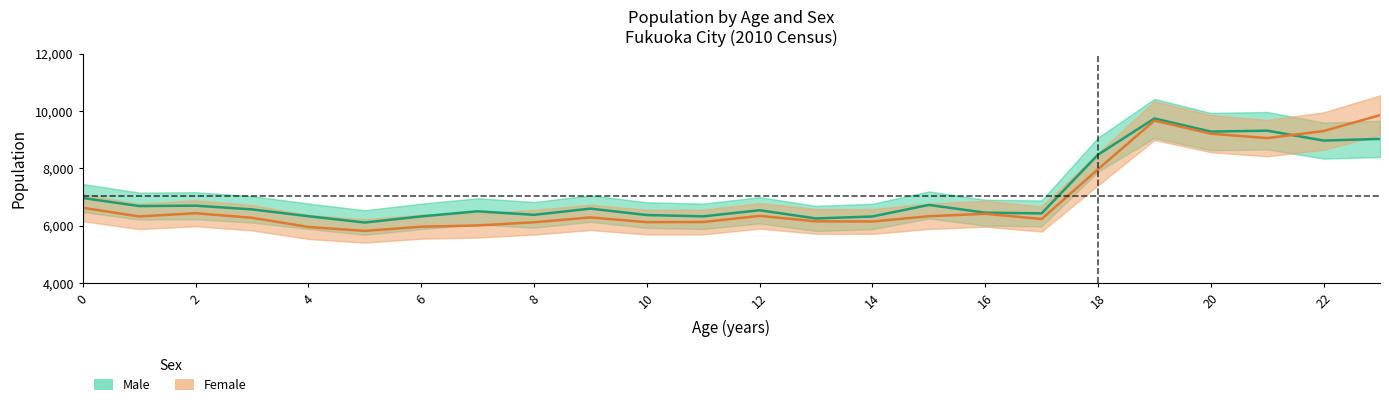

What is the total value across all series at 19?

19412